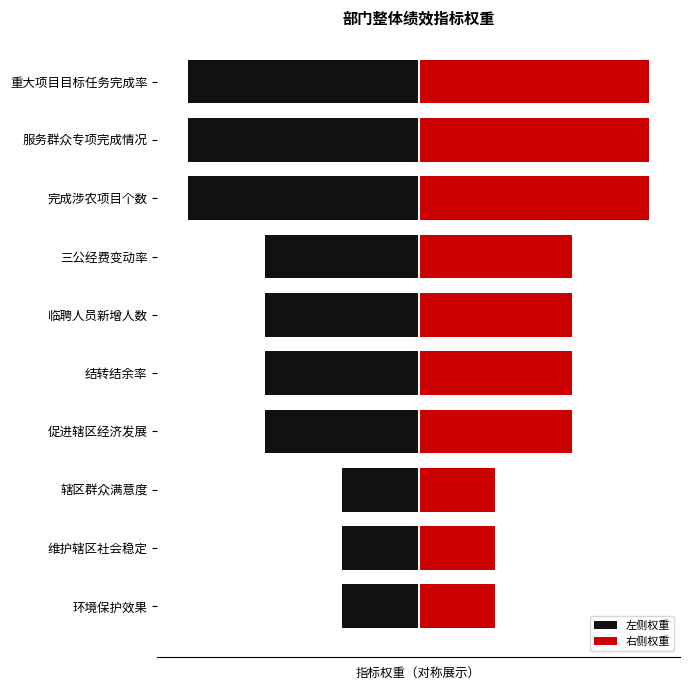

Which series has the largest total across all categories?

右侧权重